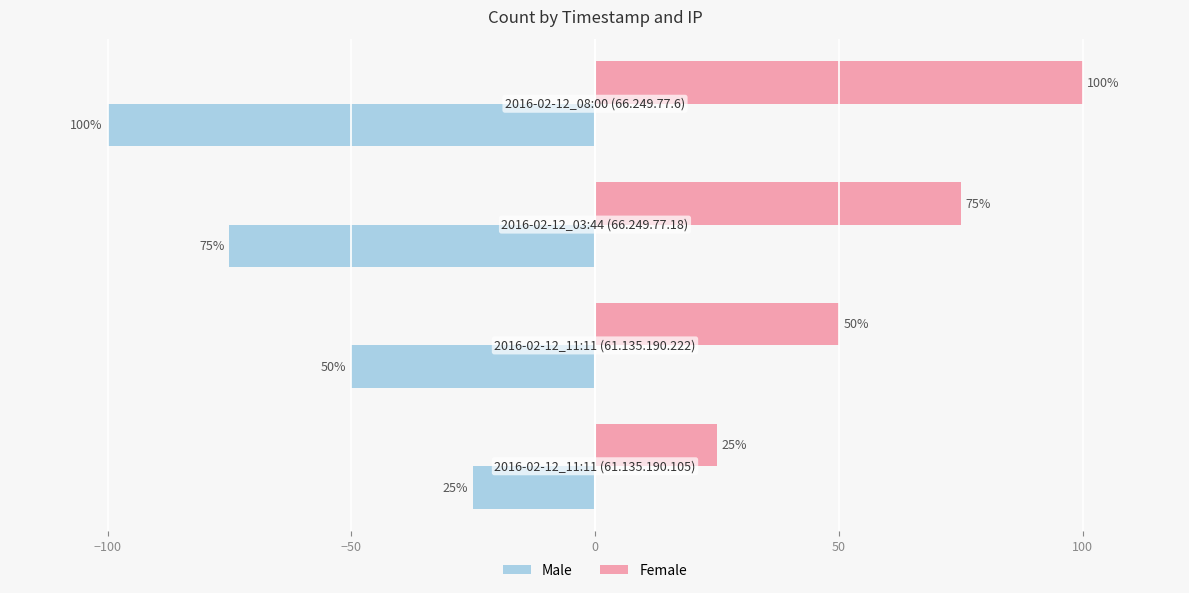

Which series has the largest total across all categories?

Female